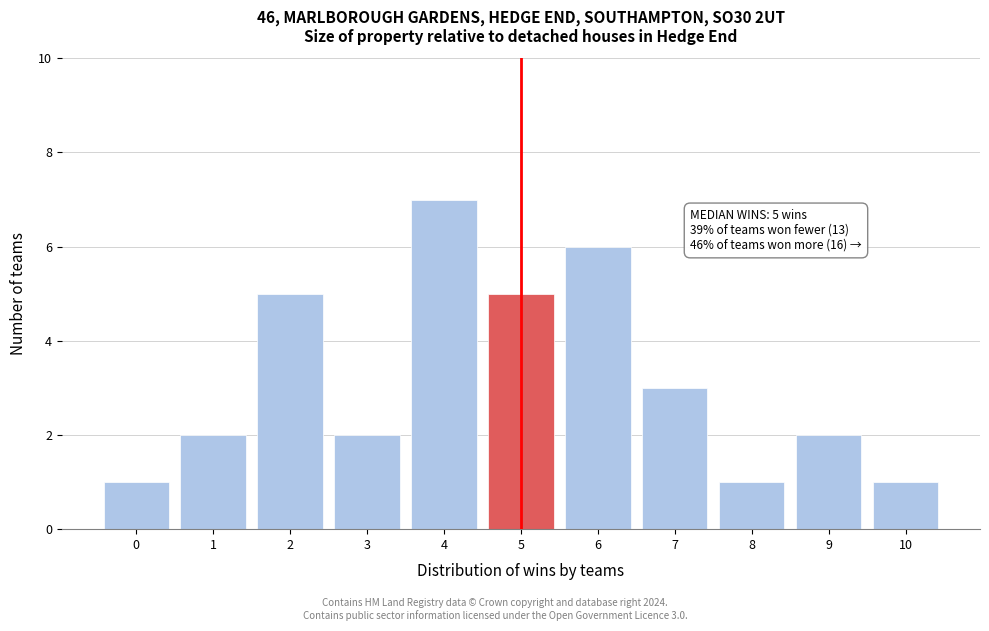

Over which range of the x-axis is the bar tallest?

3.5 to 4.5